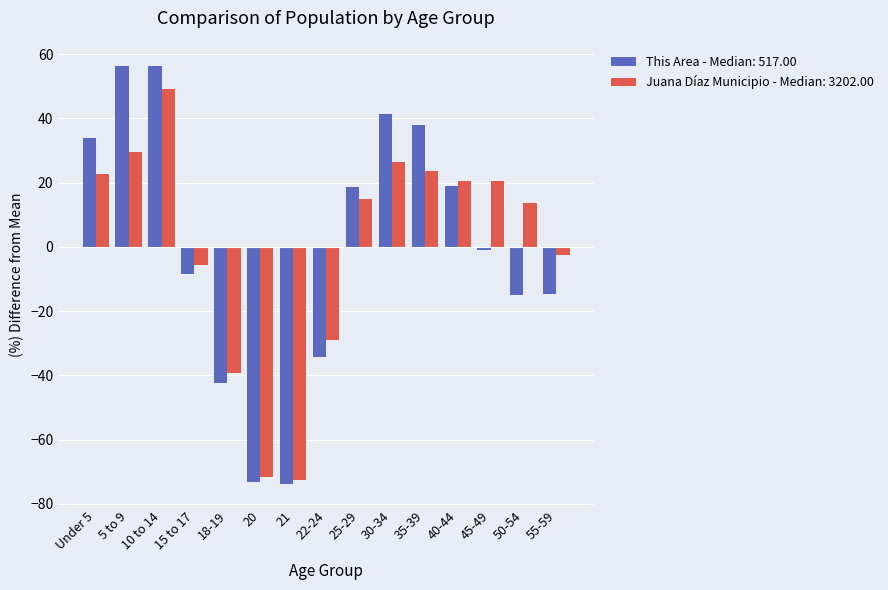

How many positive values does the Juana Díaz Municipio - Median: 3202.00 series have?

9